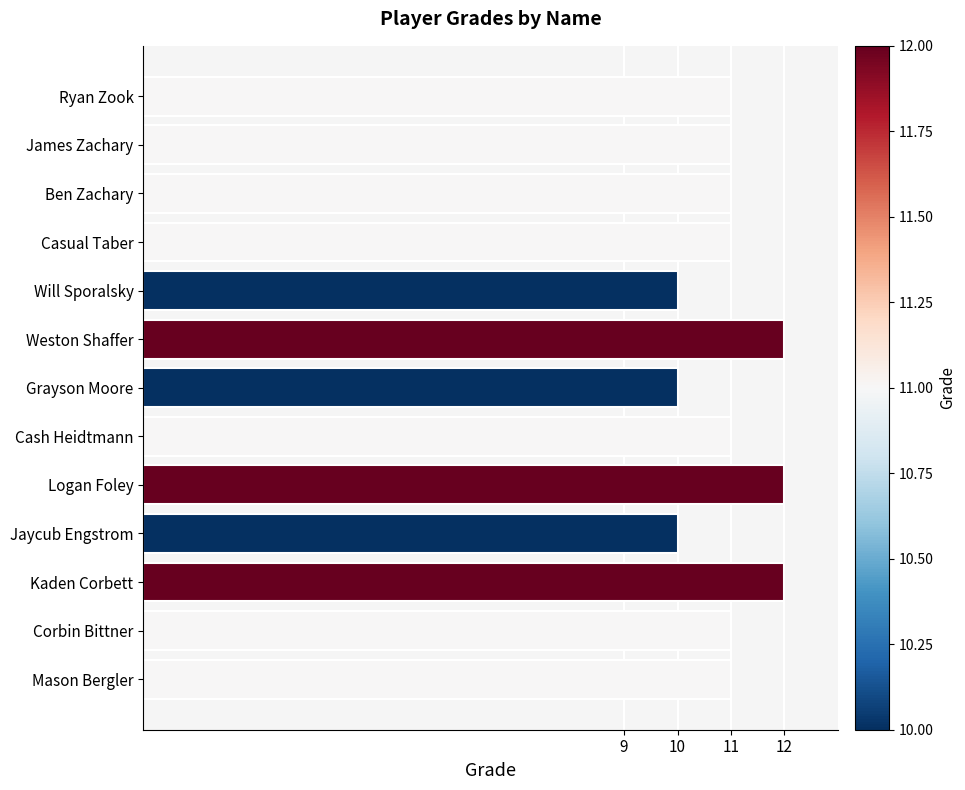

Reading top to bottom, extract all data points from this chart.

Ryan Zook=11	James Zachary=11	Ben Zachary=11	Casual Taber=11	Will Sporalsky=10	Weston Shaffer=12	Grayson Moore=10	Cash Heidtmann=11	Logan Foley=12	Jaycub Engstrom=10	Kaden Corbett=12	Corbin Bittner=11	Mason Bergler=11